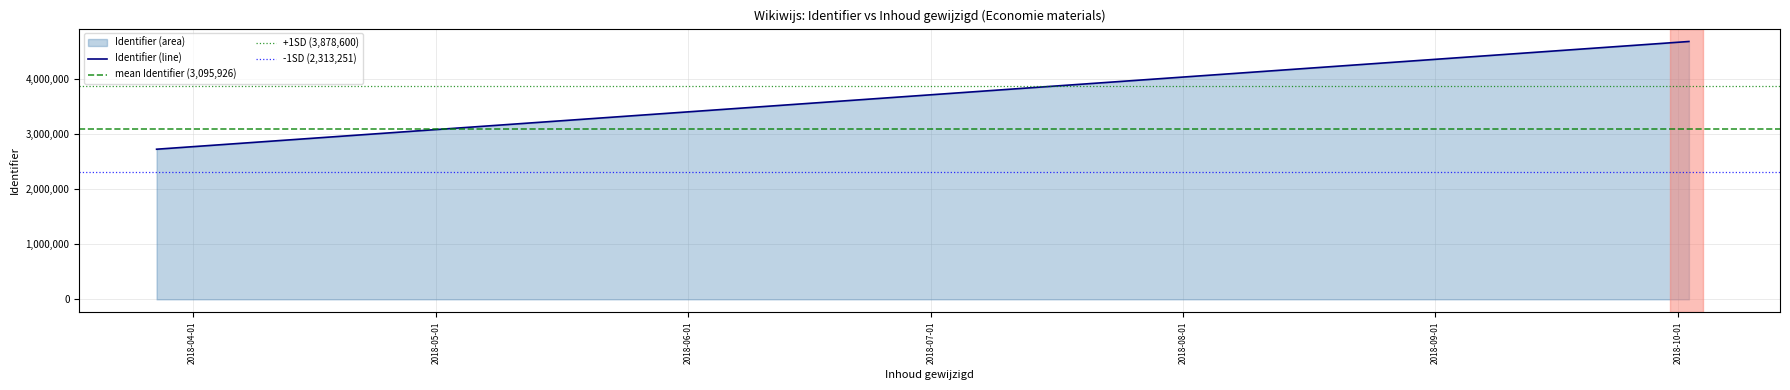

Approximately how many times larger is the value at 2018-03-27 compared to 2018-03-27?

1.0